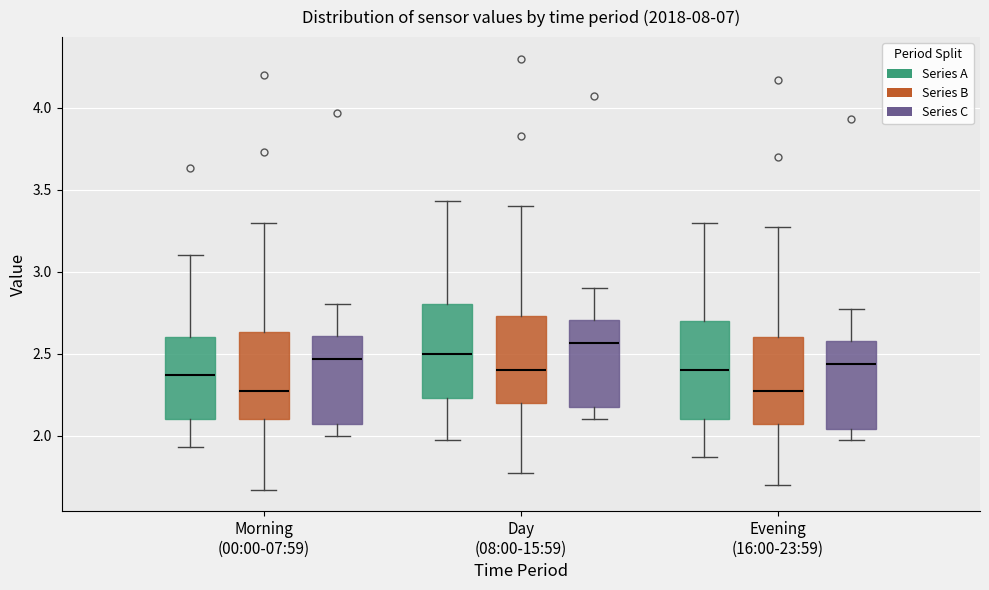

Reading left to right, read every box against the y-axis: the position of its median line, the range the box covers, and the ends of its whiskers. The values are not printed on the chart, so give them approximately, as read against the axis.

Morning (00:00-07:59) (Series A): median 2.35, box 2.10 to 2.60, whiskers 1.95 to 3.10
Morning (00:00-07:59) (Series B): median 2.25, box 2.10 to 2.65, whiskers 1.65 to 3.30
Morning (00:00-07:59) (Series C): median 2.45, box 2.05 to 2.60, whiskers 2.00 to 2.80
Day (08:00-15:59) (Series A): median 2.50, box 2.25 to 2.80, whiskers 1.95 to 3.45
Day (08:00-15:59) (Series B): median 2.40, box 2.20 to 2.75, whiskers 1.75 to 3.40
Day (08:00-15:59) (Series C): median 2.55, box 2.15 to 2.70, whiskers 2.10 to 2.90
Evening (16:00-23:59) (Series A): median 2.40, box 2.10 to 2.70, whiskers 1.85 to 3.30
Evening (16:00-23:59) (Series B): median 2.25, box 2.05 to 2.60, whiskers 1.70 to 3.25
Evening (16:00-23:59) (Series C): median 2.45, box 2.05 to 2.60, whiskers 1.95 to 2.75